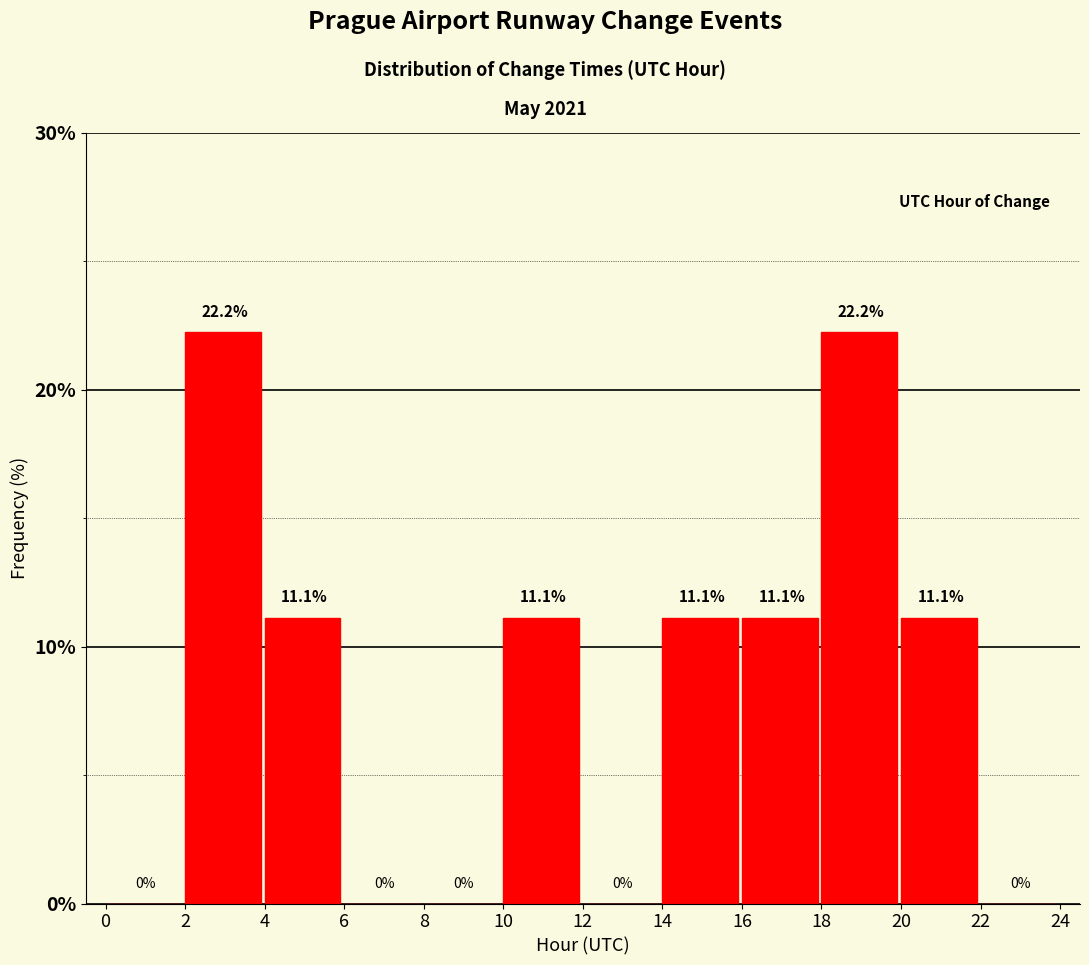

Reading left to right, transcribe this chart: for each bar, give the range it covers on the x-axis and its height.

0 to 2: 0.0
2 to 4: 22.2
4 to 6: 11.1
6 to 8: 0.0
8 to 10: 0.0
10 to 12: 11.1
12 to 14: 0.0
14 to 16: 11.1
16 to 18: 11.1
18 to 20: 22.2
20 to 22: 11.1
22 to 24: 0.0